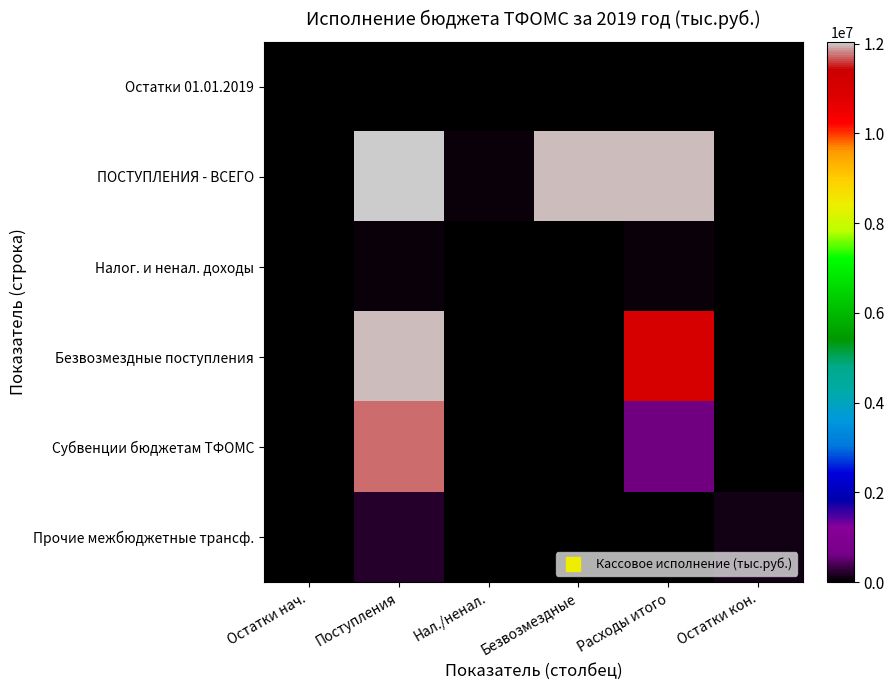

Which label corresponds to the largest value in the chart?

Поступления